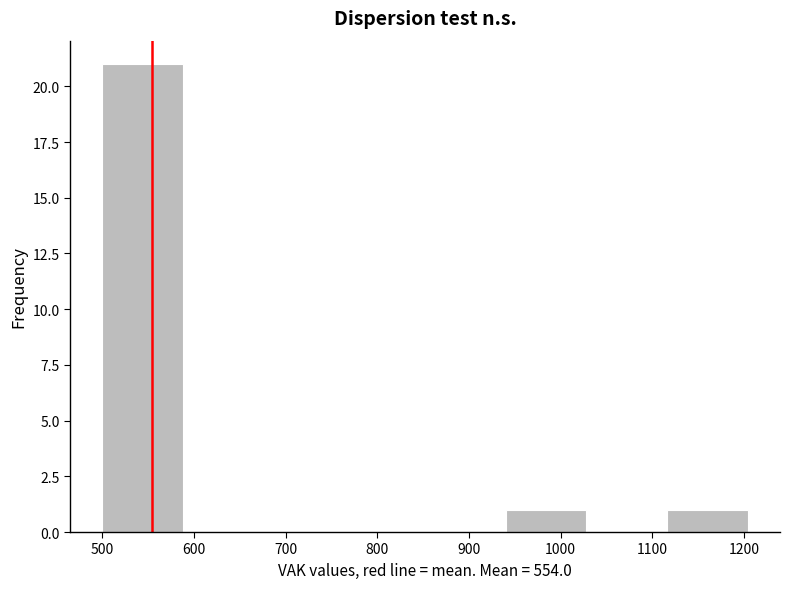

Reading left to right, transcribe this chart: for each bar, give the range it covers on the x-axis and its height. Neither the bar edges nor the heights are printed on the chart, so give them approximately, as read against the axes.

500 to 588: 21
588 to 676: 0
676 to 764: 0
764 to 852: 0
852 to 940: 0
940 to 1028: 1
1028 to 1116: 0
1116 to 1204: 1